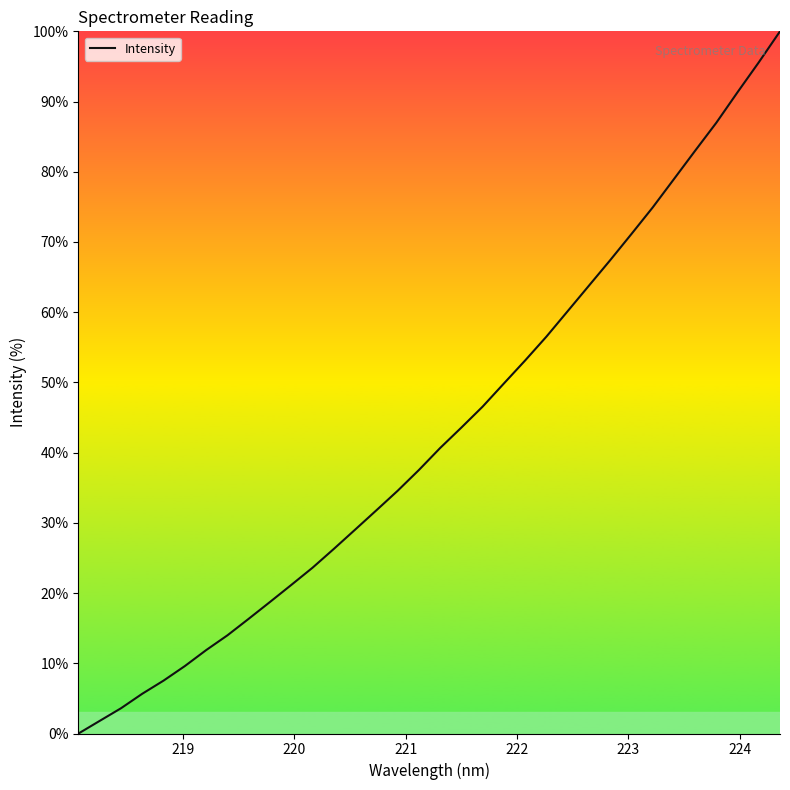

How many values are above zero?

33